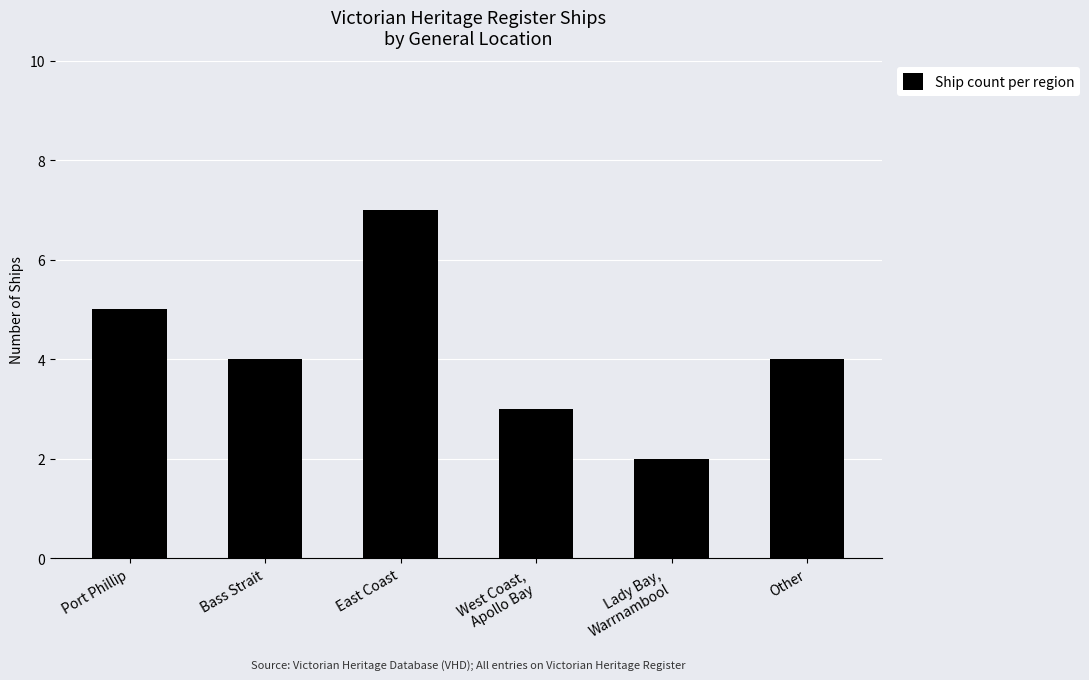

Reading left to right, what are all the values shown in this chart?

Port Phillip=5	Bass Strait=4	East Coast=7	West Coast,
Apollo Bay=3	Lady Bay,
Warrnambool=2	Other=4